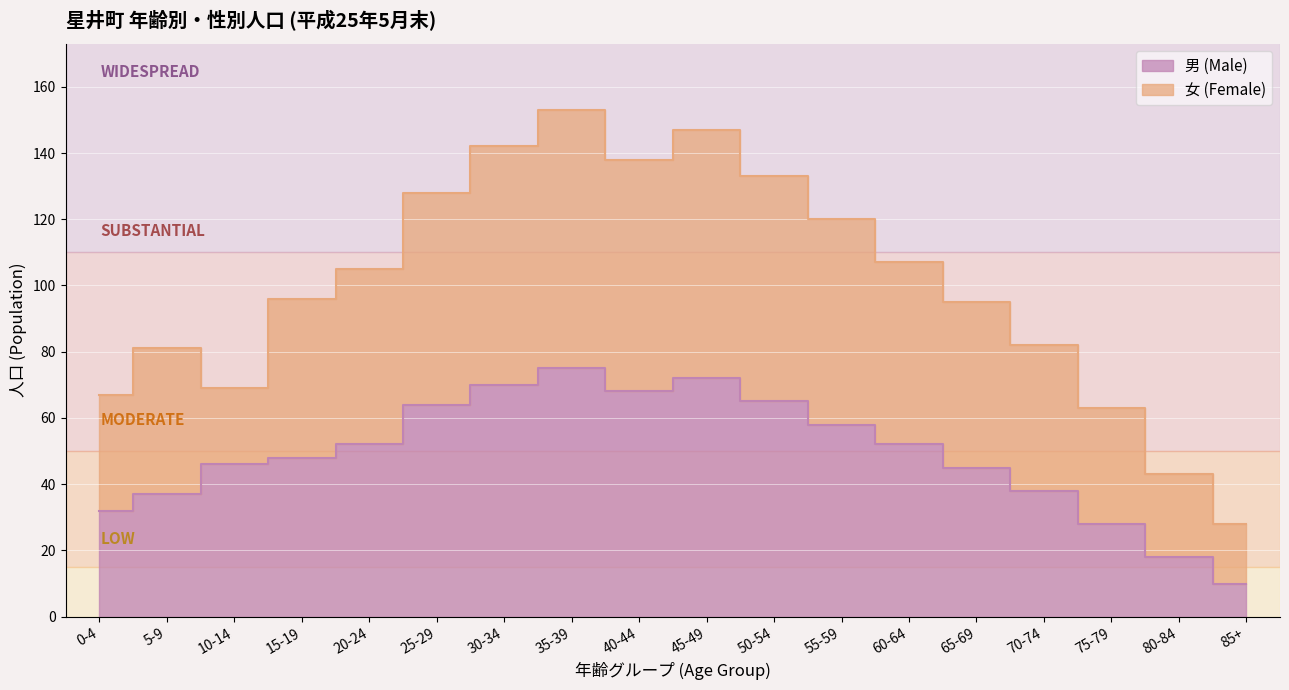

Reading left to right, list all the values displayed in this chart.

男 (Male): 0-4=32	5-9=37	10-14=46	15-19=48	20-24=52	25-29=64	30-34=70	35-39=75	40-44=68	45-49=72	50-54=65	55-59=58	60-64=52	65-69=45	70-74=38	75-79=28	80-84=18	85+=10
女 (Female): 0-4=67	5-9=81	10-14=69	15-19=96	20-24=105	25-29=128	30-34=142	35-39=153	40-44=138	45-49=147	50-54=133	55-59=120	60-64=107	65-69=95	70-74=82	75-79=63	80-84=43	85+=28